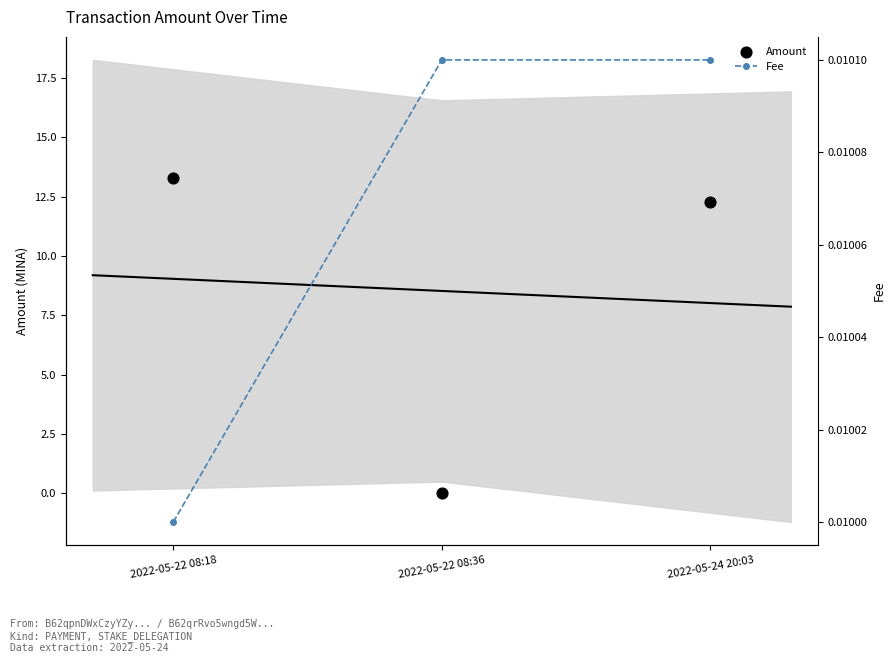

Which series has the largest total across all categories?

Amount